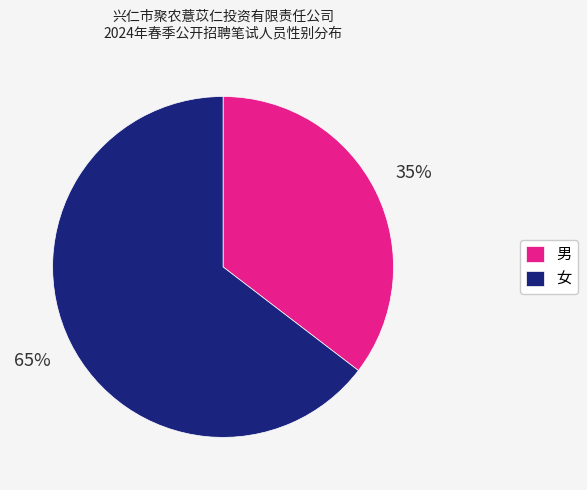

Combined, do 女 and 男 account for over 50%?

Yes